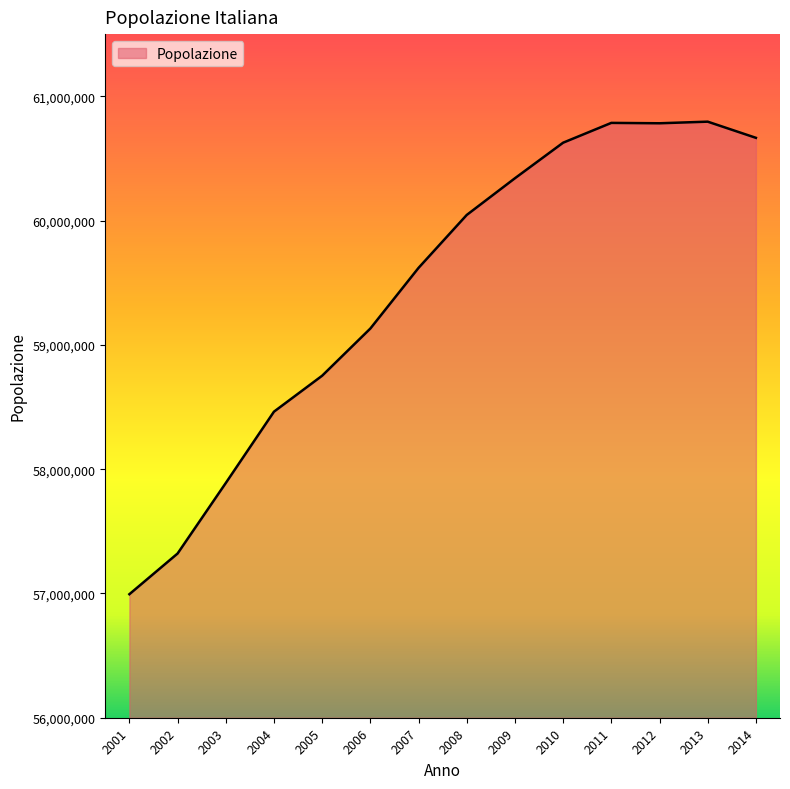

How many lines are shown in the chart?

1